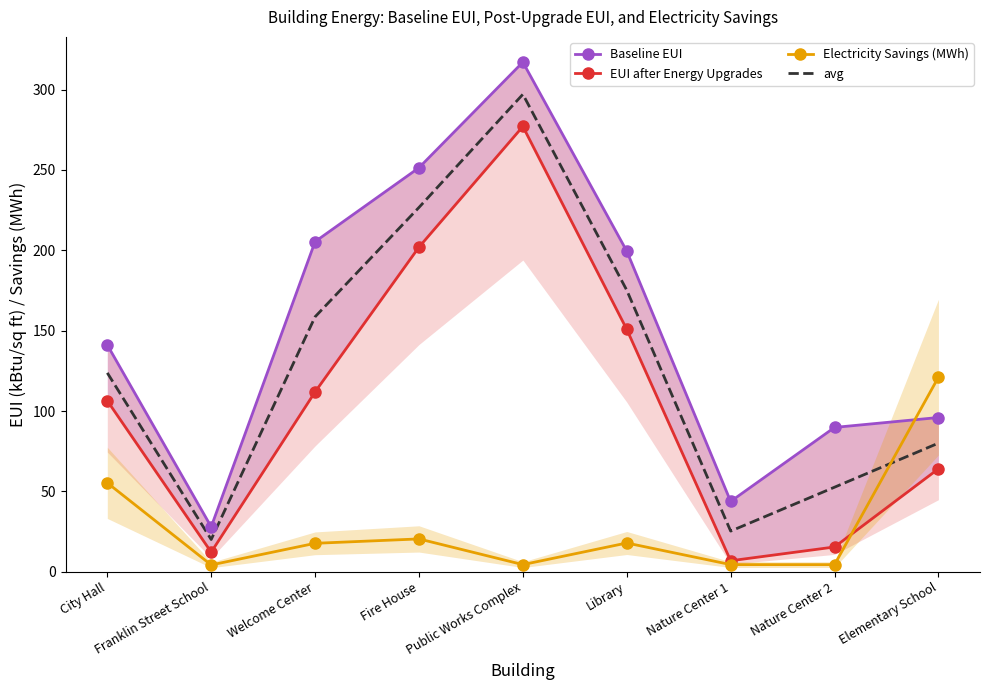

At which label does Electricity Savings (MWh) first exceed 17?

City Hall